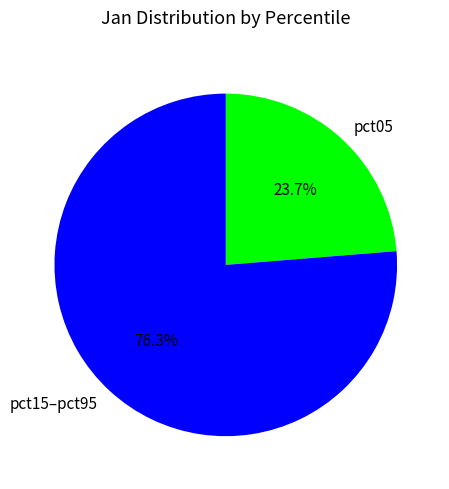

What is the total percentage of pct15–pct95 and pct05?

100.0%